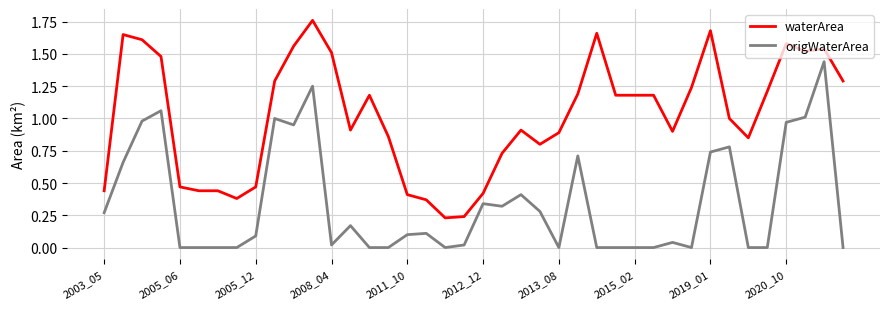

True or false: origWaterArea and waterArea intersect in this chart.

False